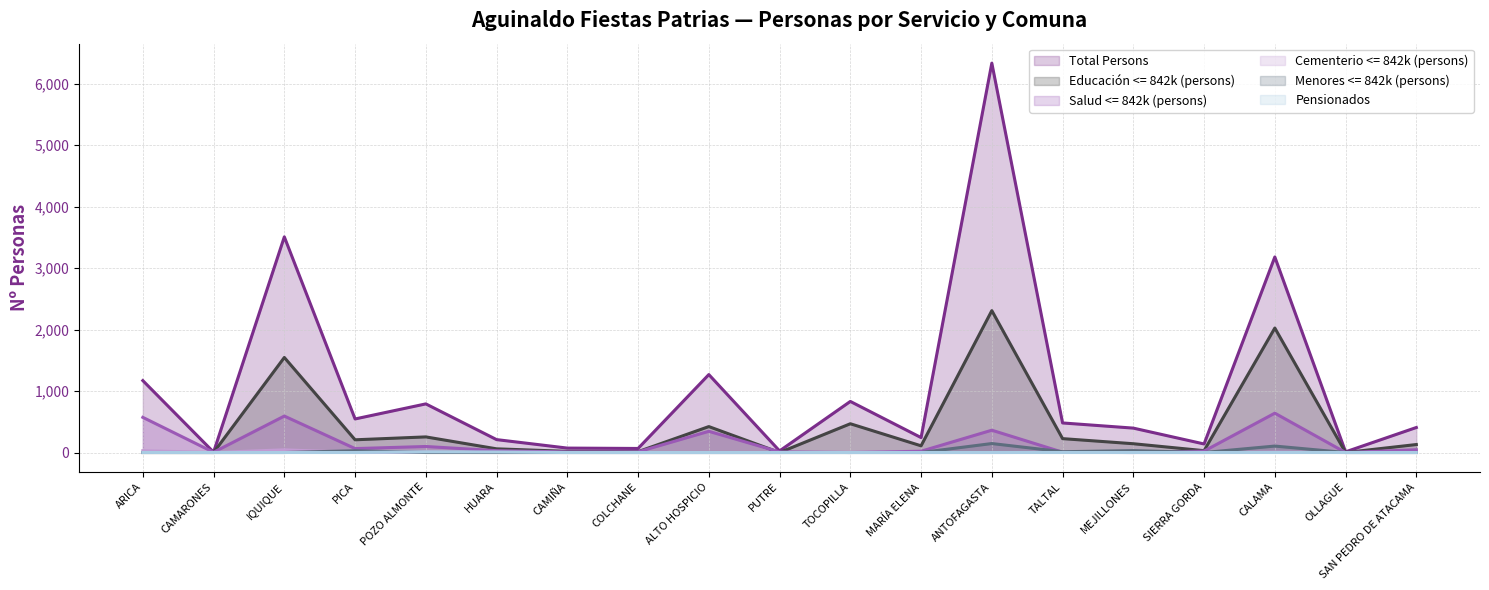

At which label does Salud <= 842k (persons) first exceed 23?

ARICA